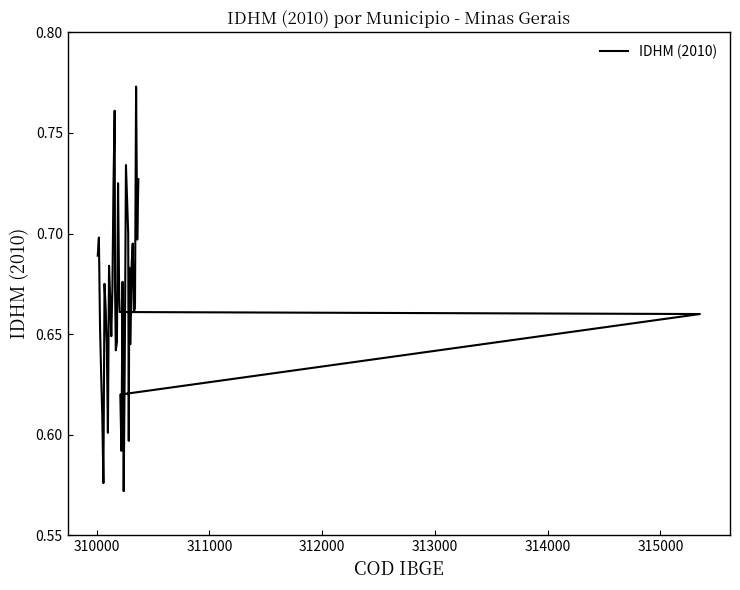

What is the smallest value displayed?

0.6